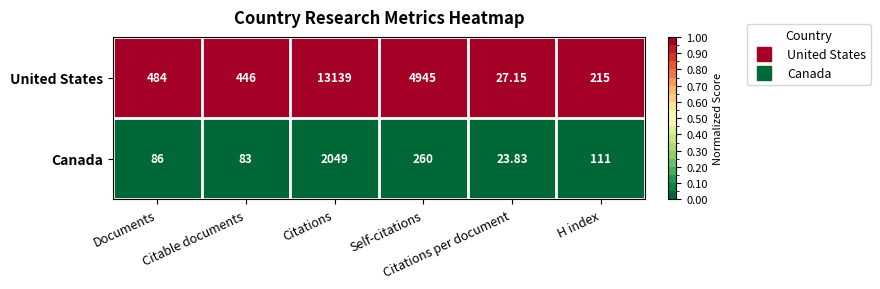

Rank the series by their maximum value, from lowest to highest.

Canada, United States